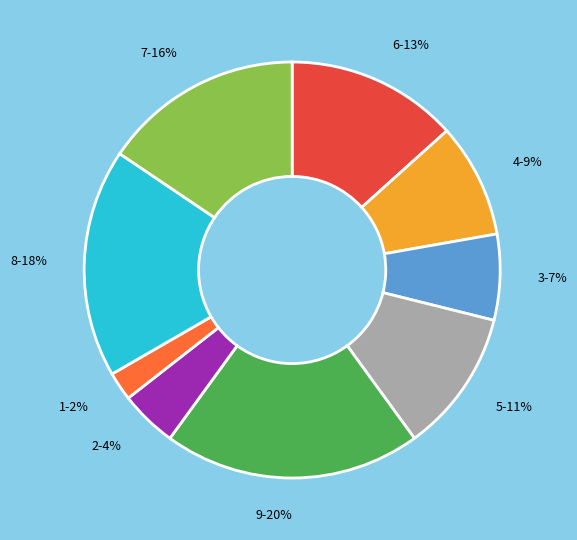

Which has a higher value, 1 or 3?

3